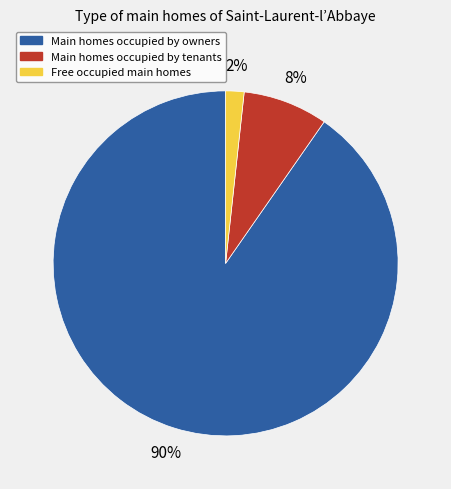

To the nearest percent, what is the average slice percentage?

33%